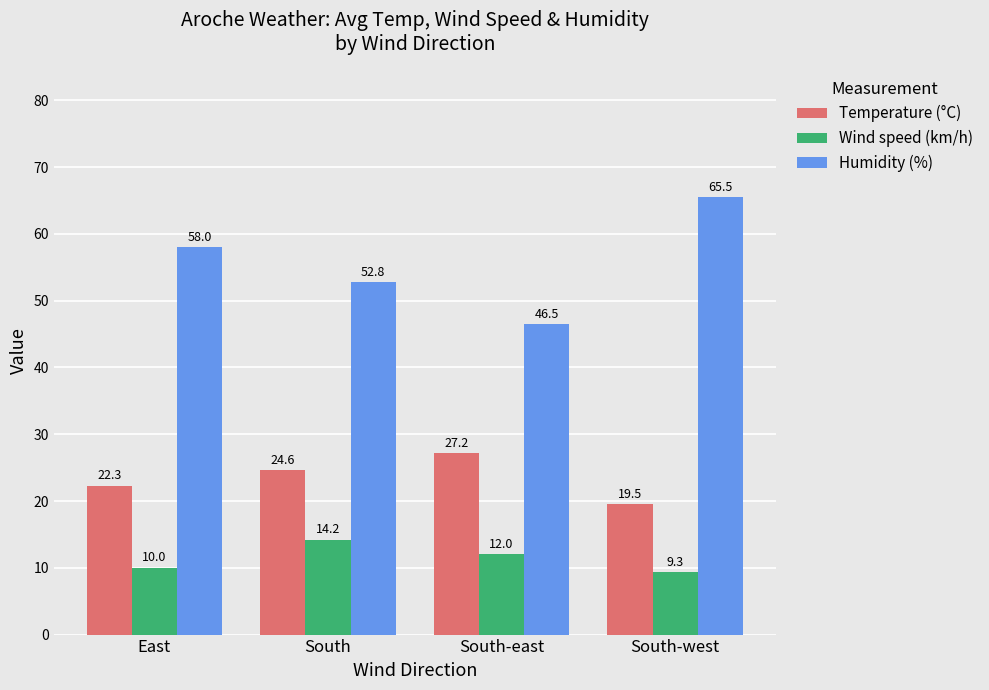

What is the difference between the highest and lowest values at South?

38.6